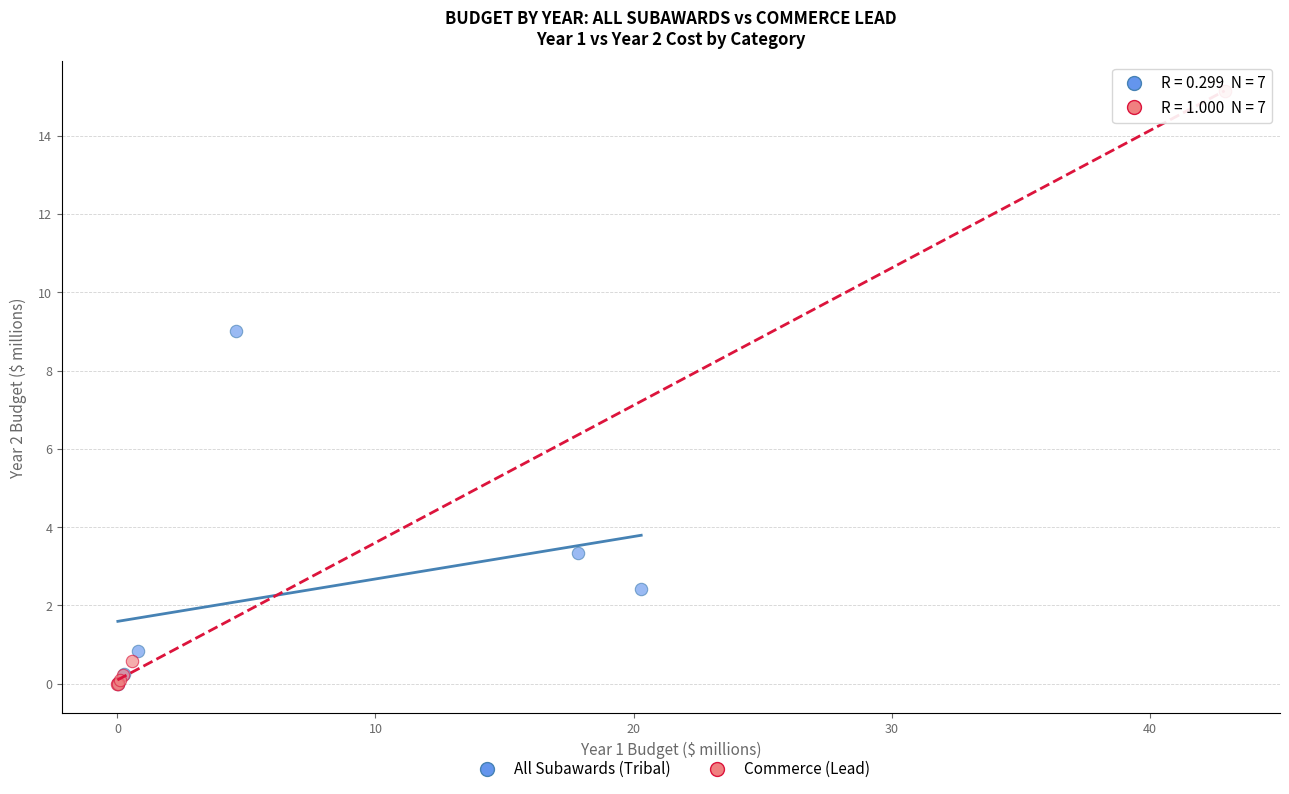

Which series has the largest Y range (max minus min)?

Commerce (Lead)